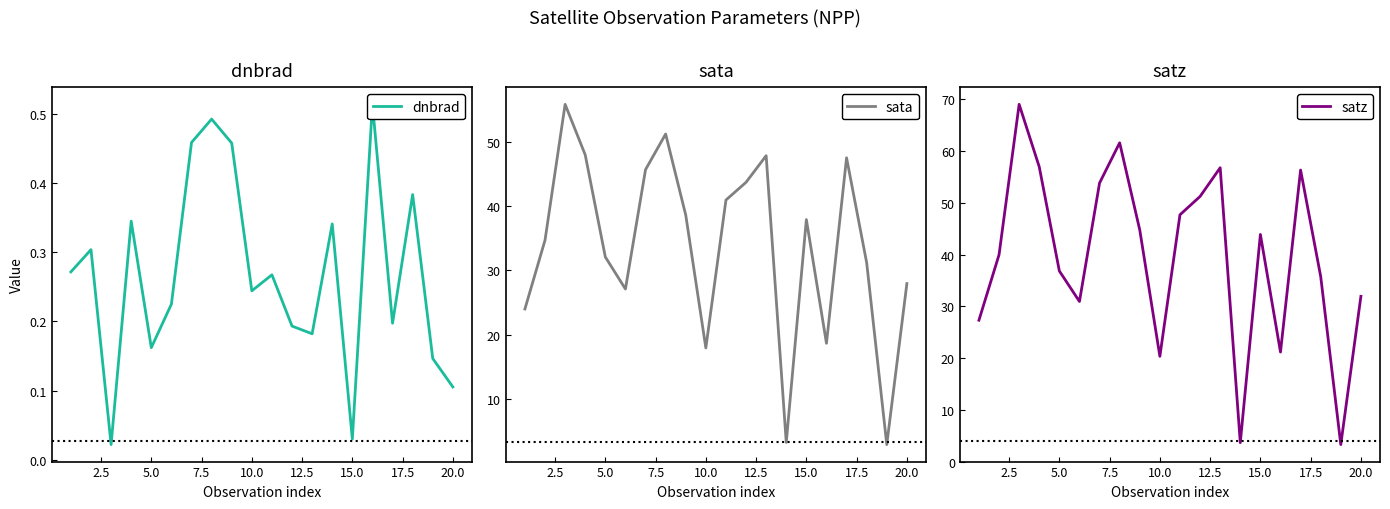

What is the minimum value for sata?

2.9